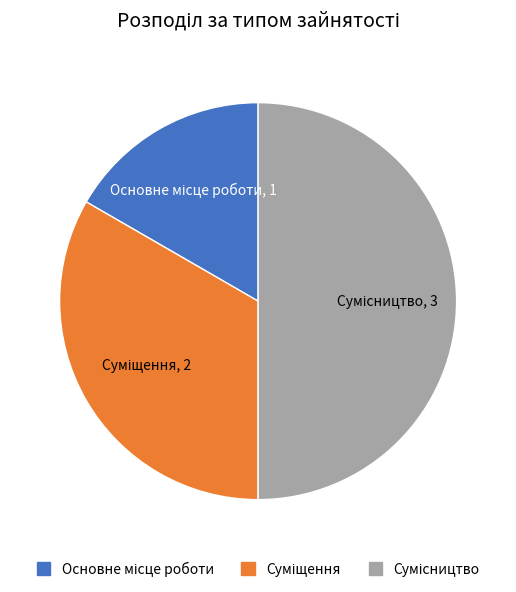

How many slices are in this pie chart?

3